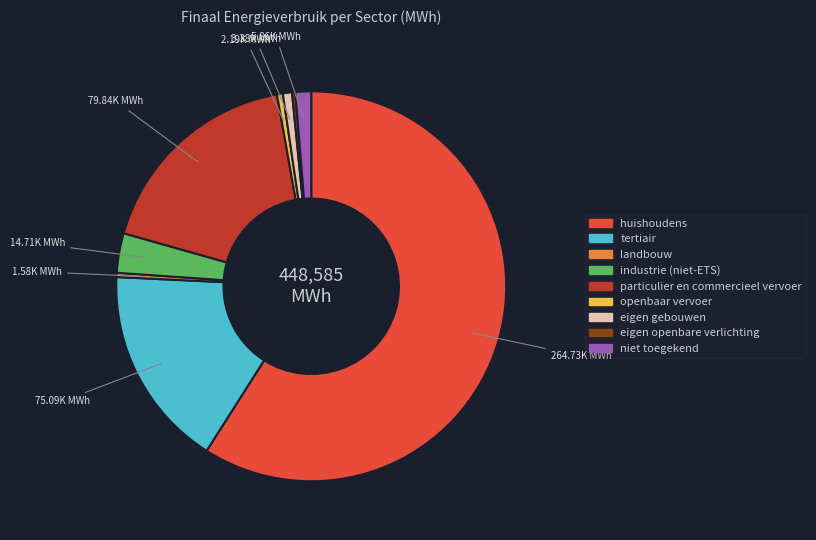

True or false: eigen gebouwen accounts for 1% of the total.

True